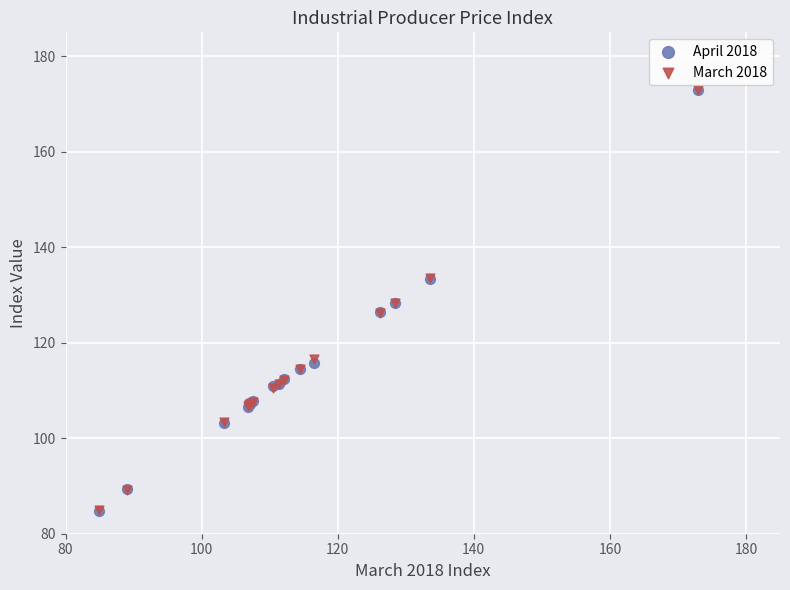

What are all the series names shown in the legend?

April 2018, March 2018